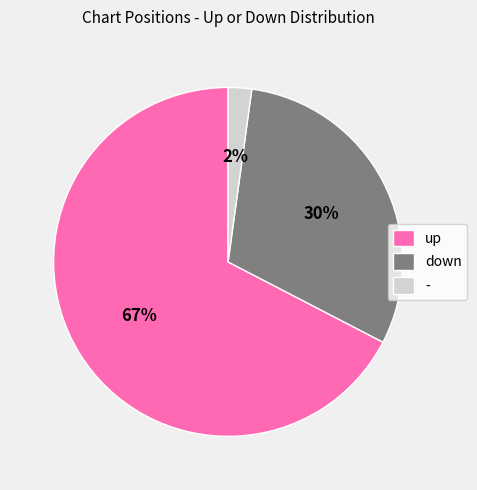

What percentage is the down slice, to the nearest percent?

30%